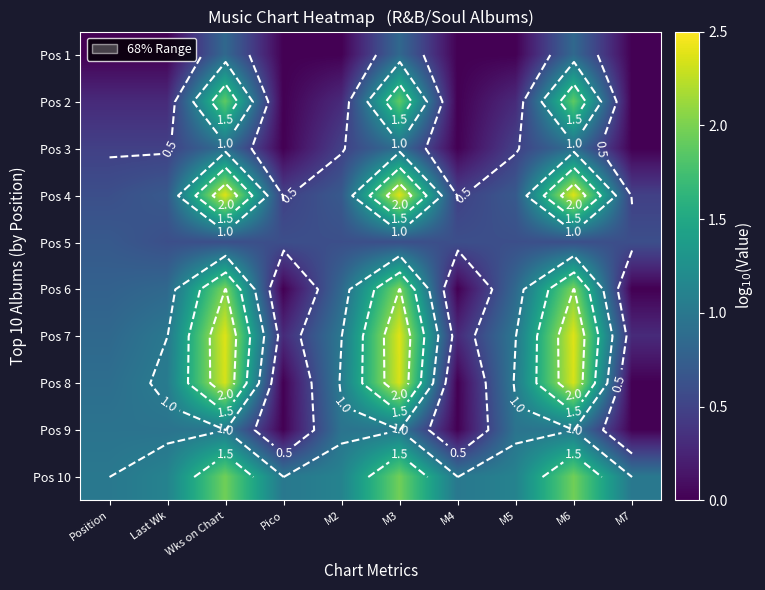

What is the difference between the second highest and minimum values in the Pos 10 series?

1.0